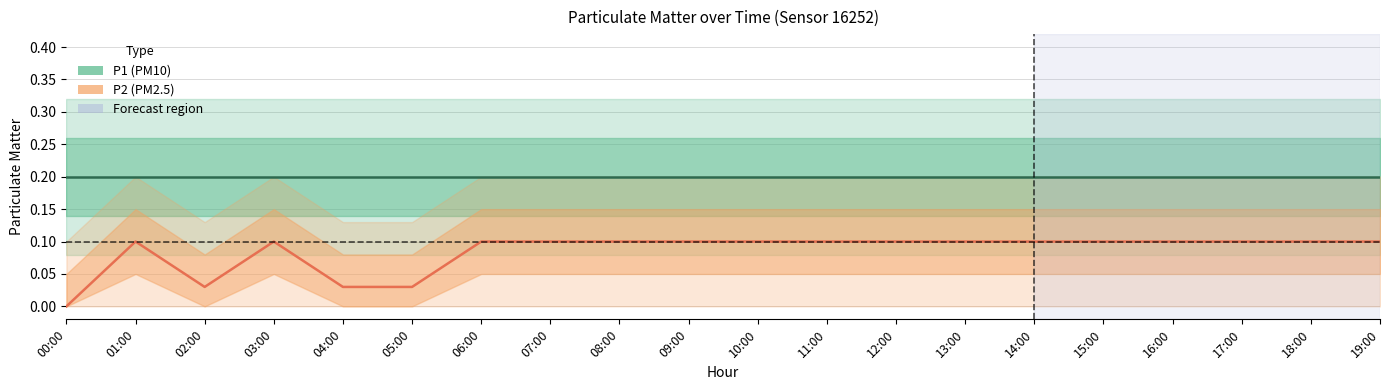

Is it true that the value at 07:00 is 0.2?

False